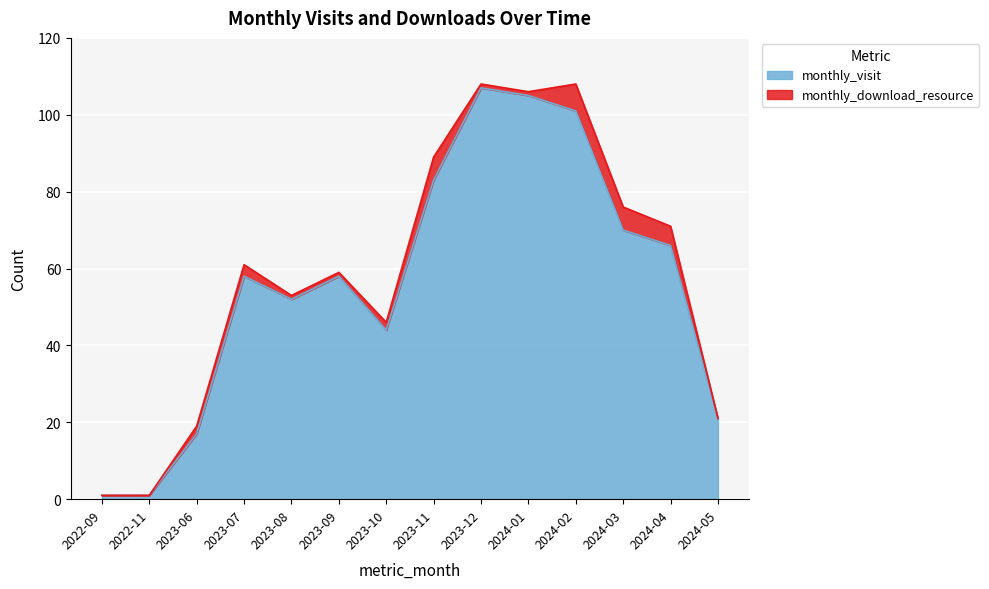

Reading left to right, what are all the values shown in this chart?

1	1	17	58	52	58	44	83	107	105	101	70	66	21